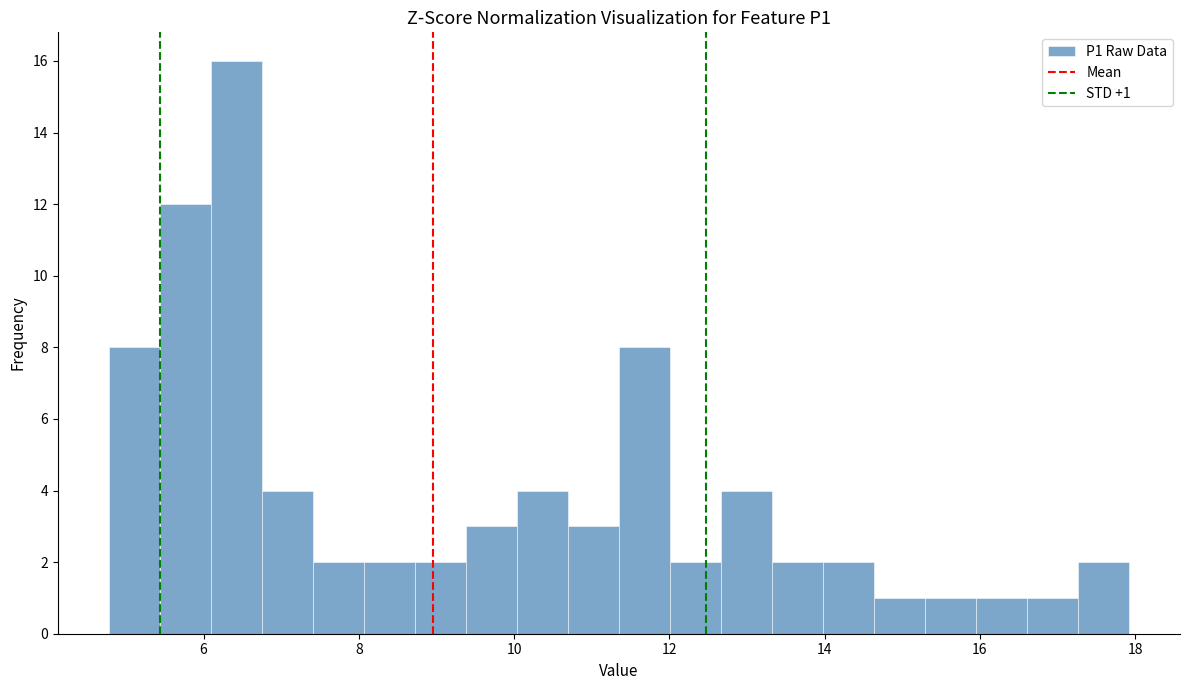

Read against the x-axis, roughly where is the centre of the tallest bar?

6.4